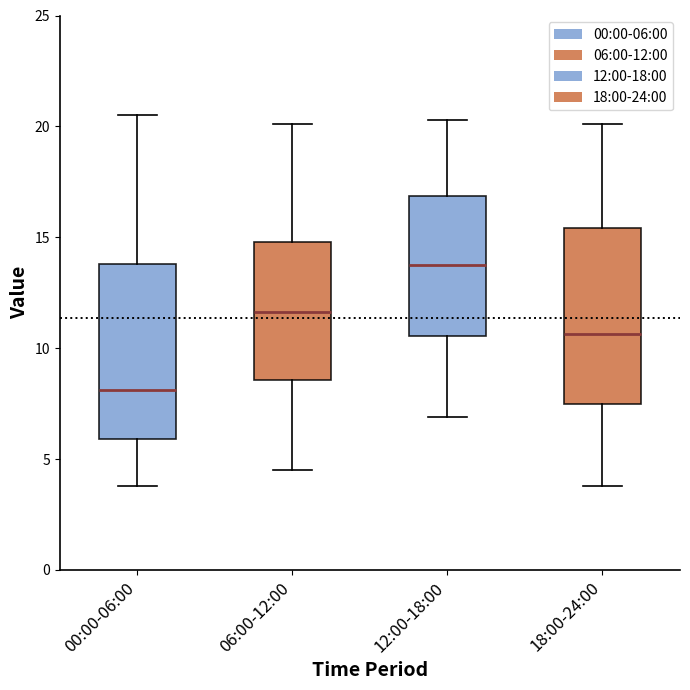

Which box's median line is the lowest?

00:00-06:00